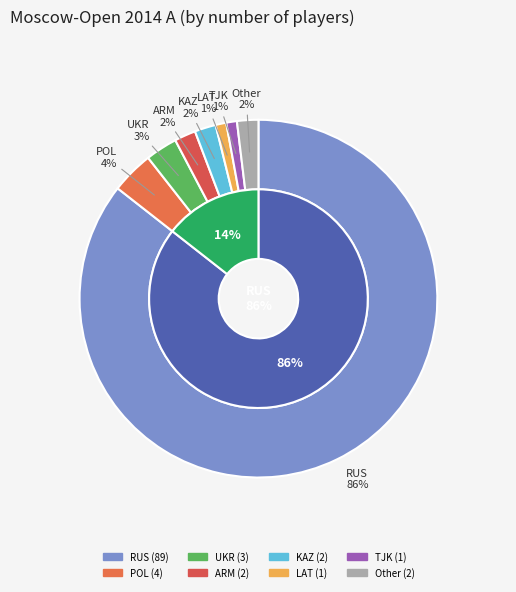

Is RUS the majority of the pie?

Yes